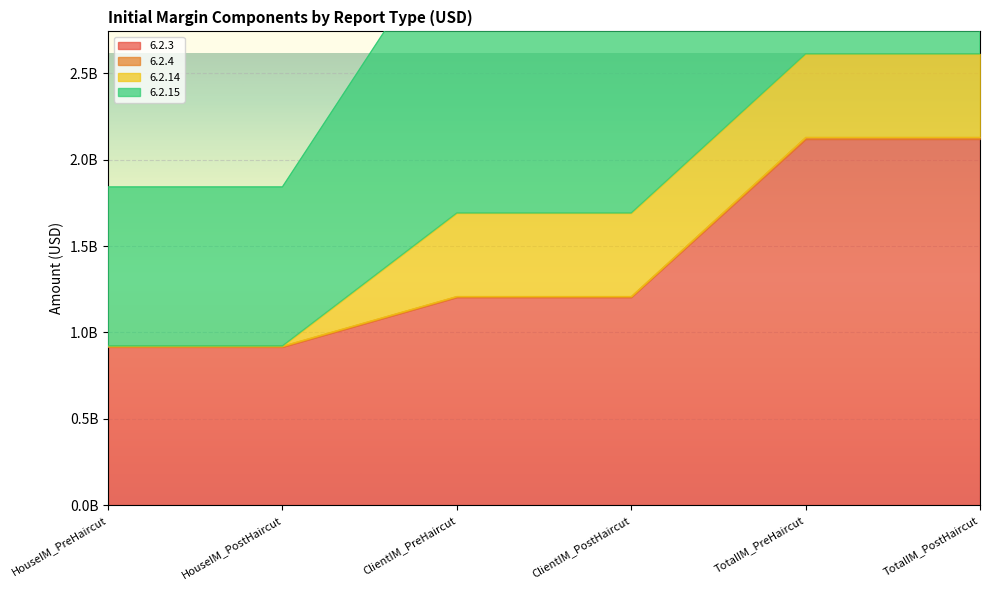

What is the minimum value for 6.2.3?

916000000